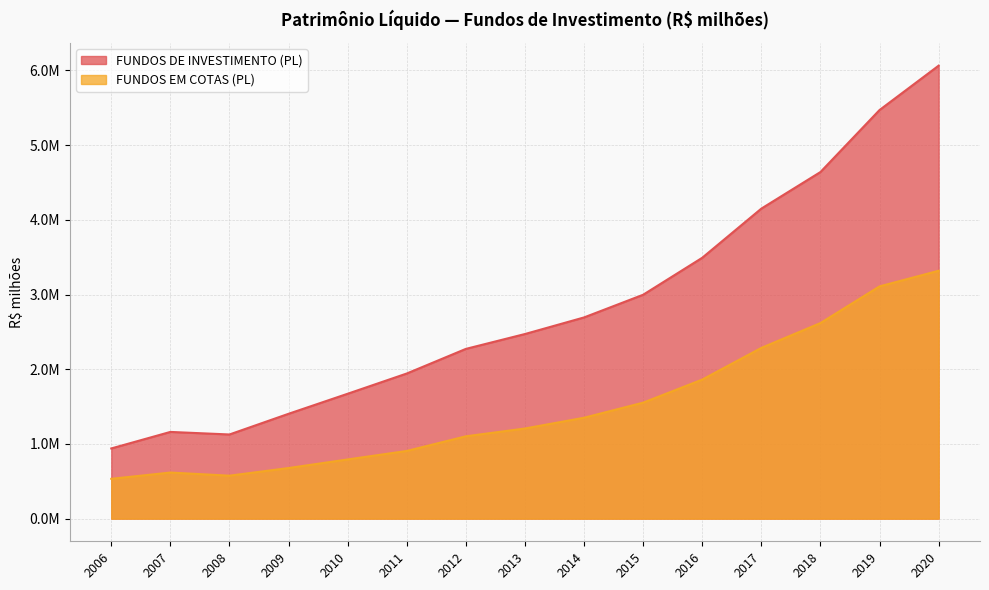

True or false: FUNDOS DE INVESTIMENTO (PL) and FUNDOS EM COTAS (PL) intersect in this chart.

False